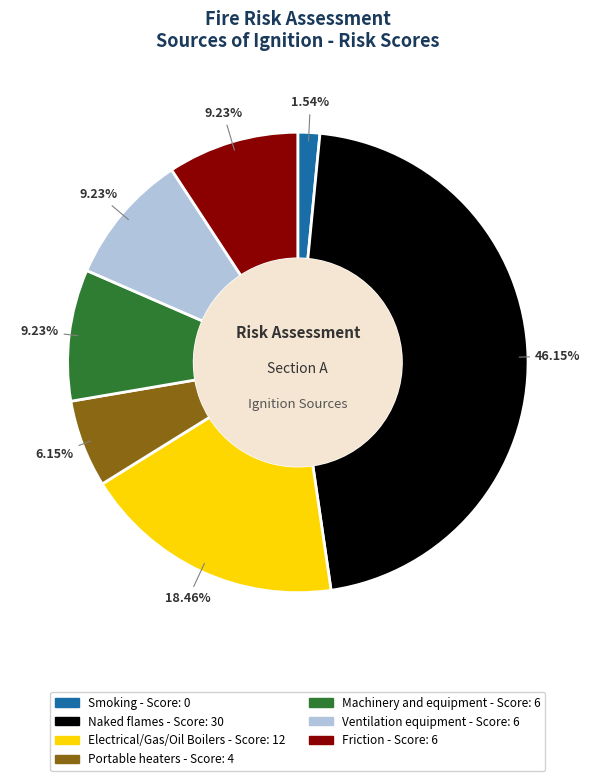

To the nearest percent, what is the average slice percentage?

14%